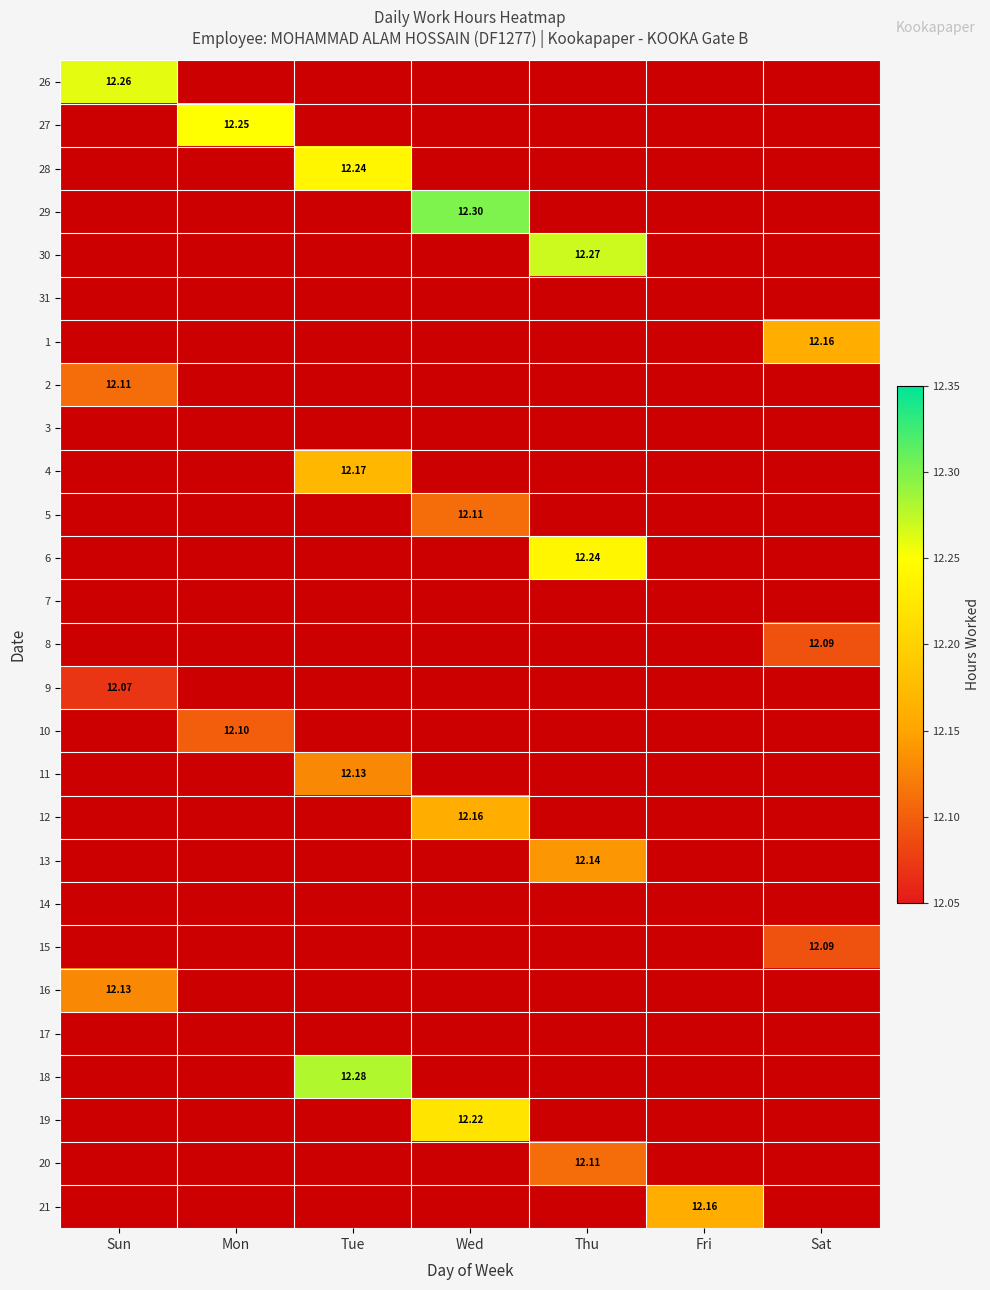

What is the minimum value shown in the chart?

12.1